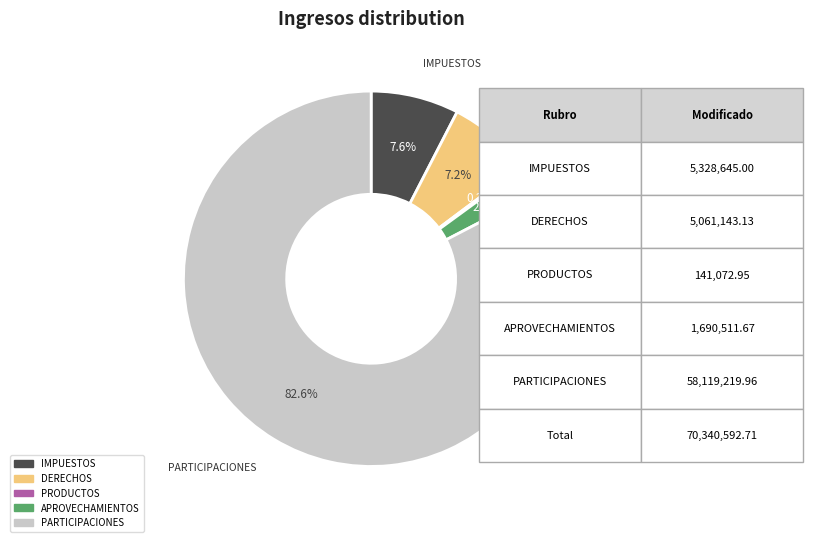

Is there a majority slice in this chart?

Yes